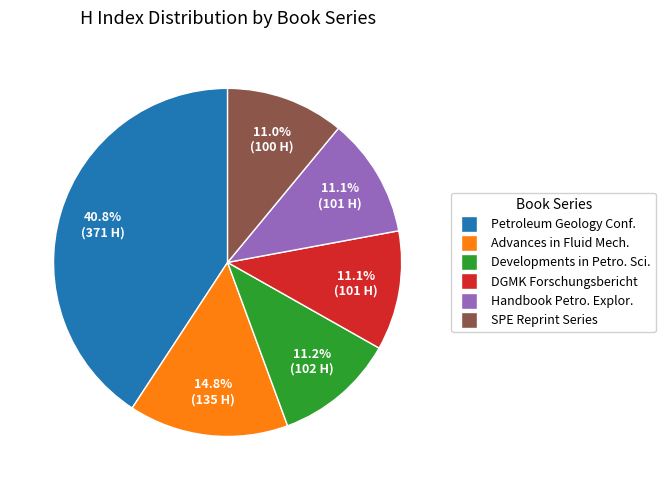

Count the number of slices in the pie.

6